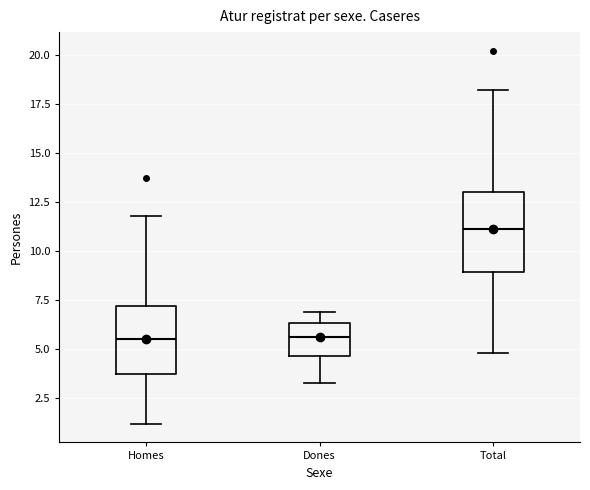

Which box is the tallest, from its lower edge to its upper edge?

Total